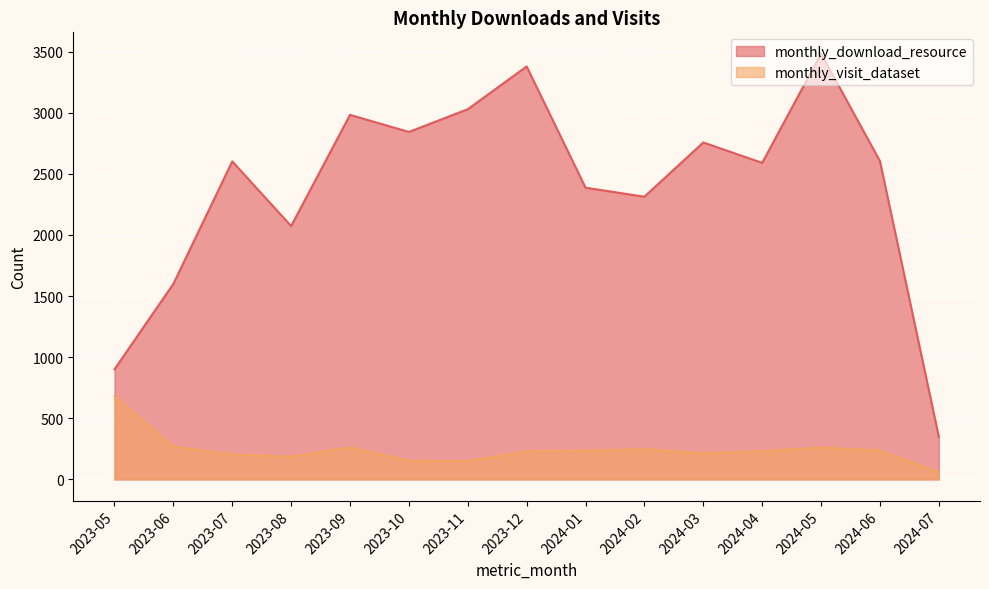

Between 2023-07 and 2023-11, which series saw the biggest shift?

monthly_download_resource